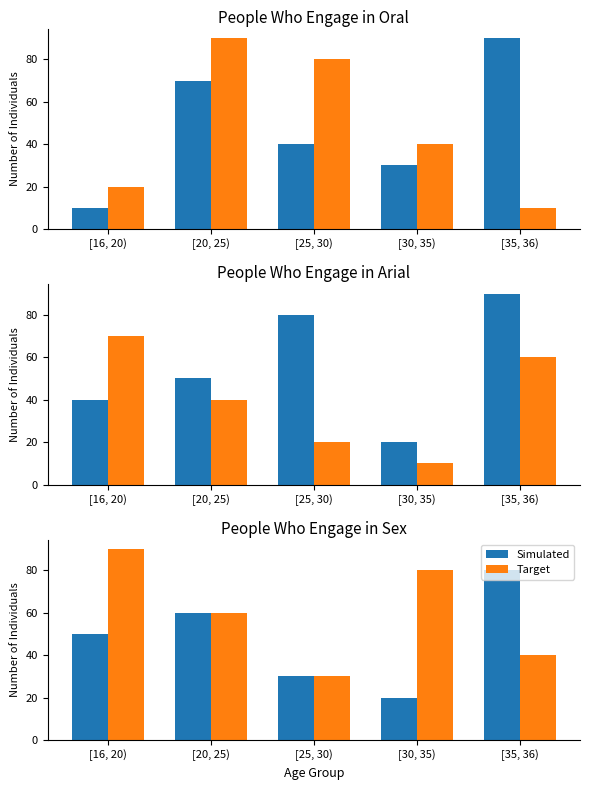

Which series has the largest range (max minus min)?

Simulated